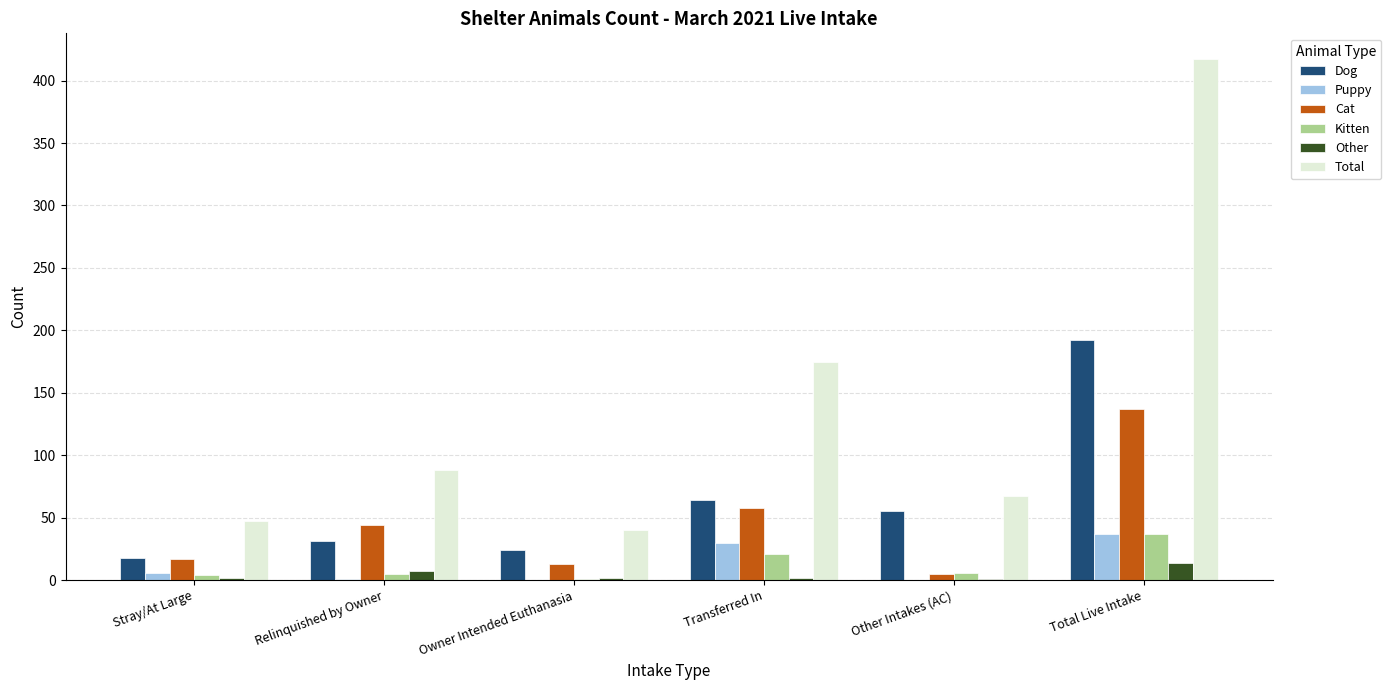

What is the maximum value shown in the chart?

417